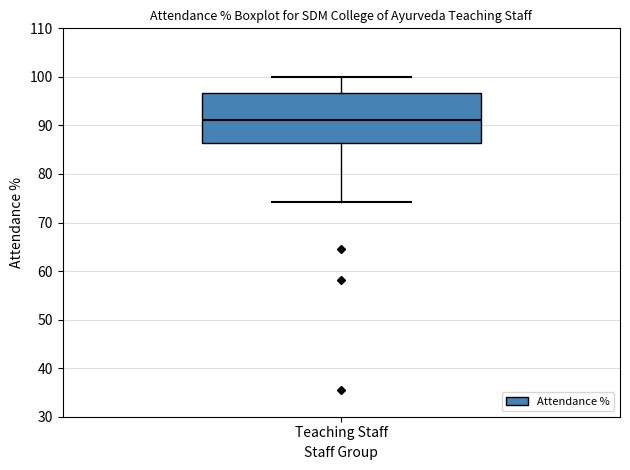

Where is the lower edge of the box for Teaching Staff on the y-axis? The values are not printed on the chart, so give them approximately, as read against the axis.

86